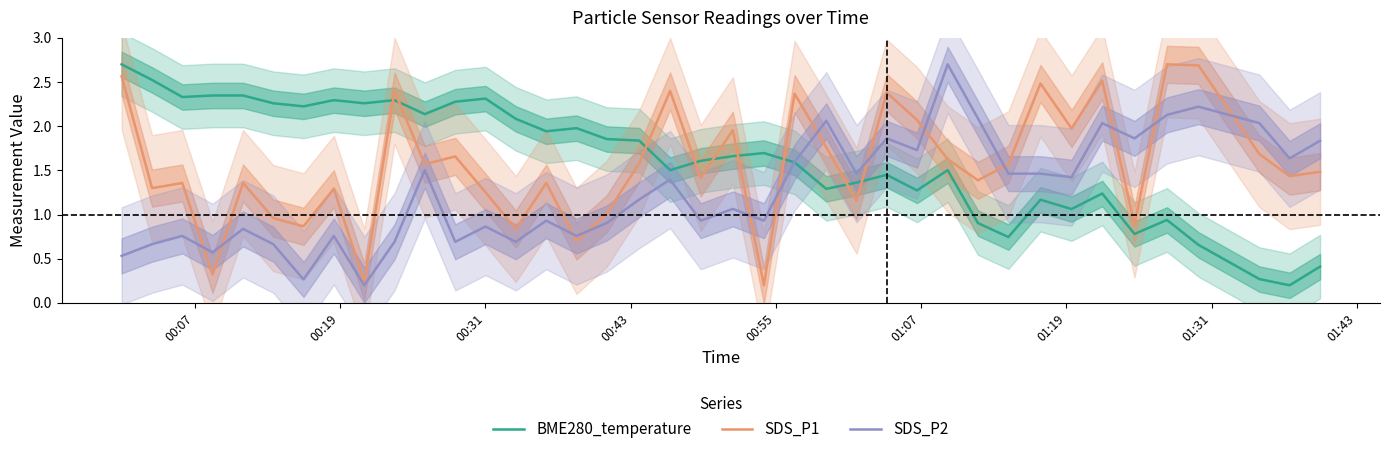

How many lines are shown in the chart?

3